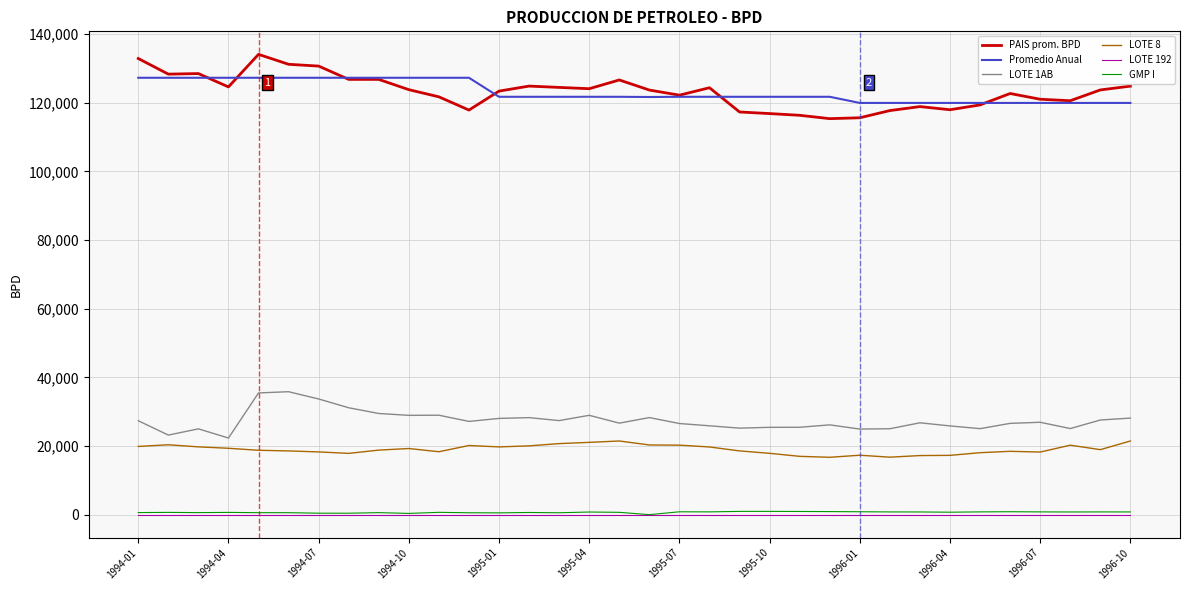

Which series has the largest range (max minus min)?

PAIS prom. BPD